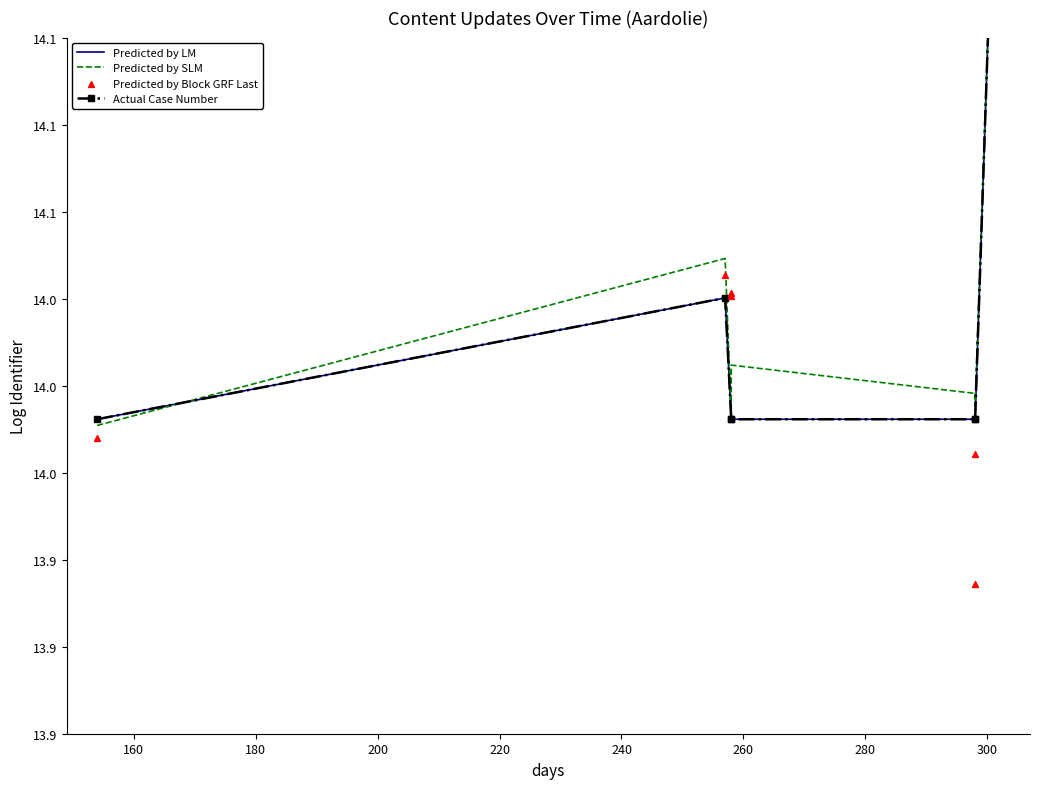

Which series contains the highest Y value?

Predicted by Block GRF Last